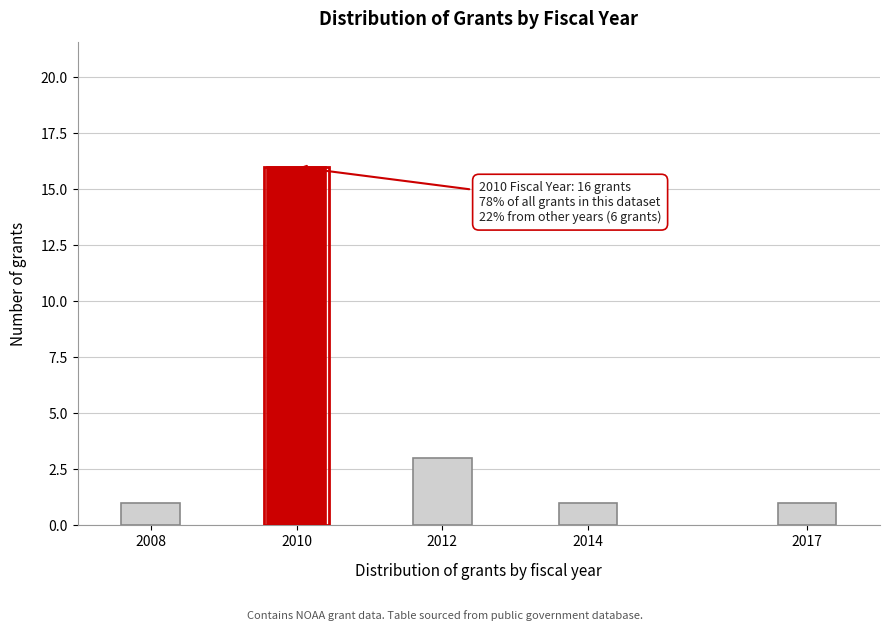

Reading left to right, transcribe all the data shown in this chart.

2008=1	2010=16	2012=3	2014=1	2017=1